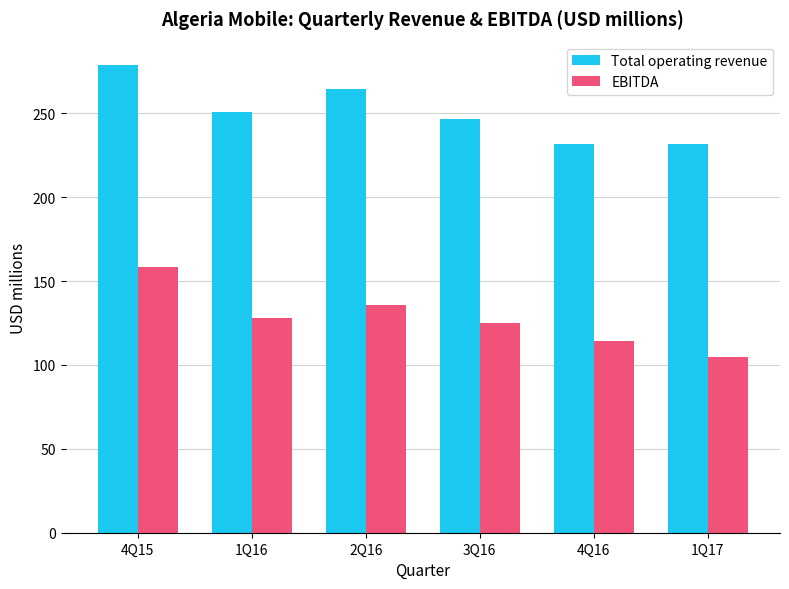

What position from the left is 3Q16?

4